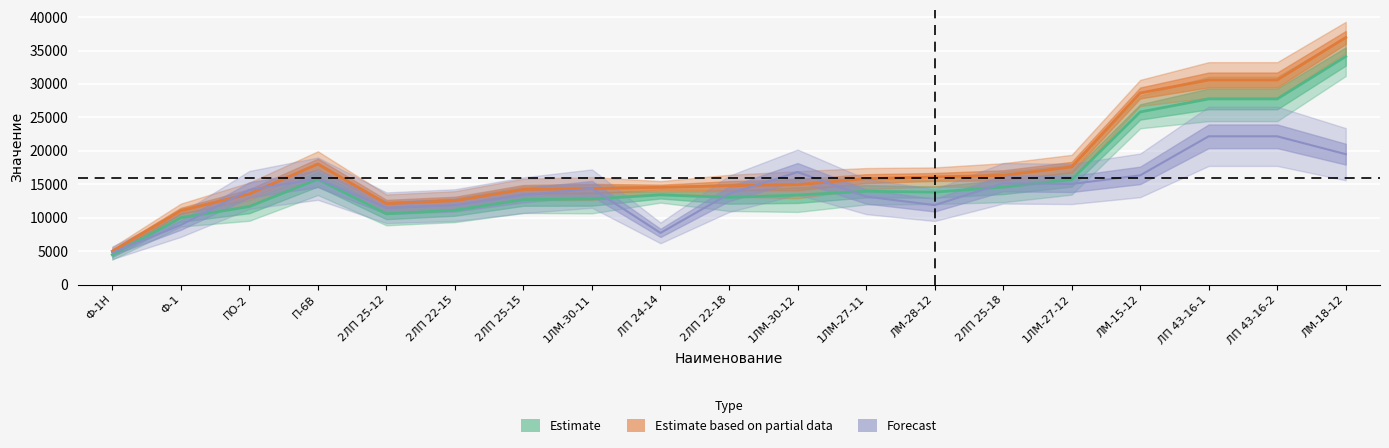

The value of Вес at 2ЛП 22-18 is 5181.9. True or false?

False